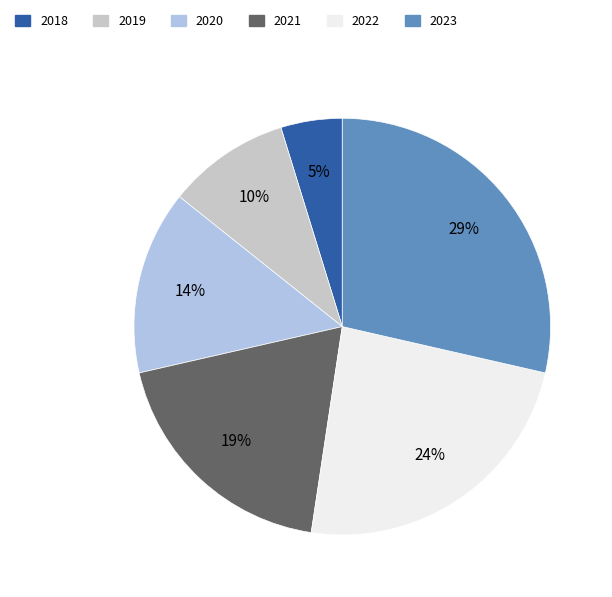

Does 2022 represent more than half of the total?

No